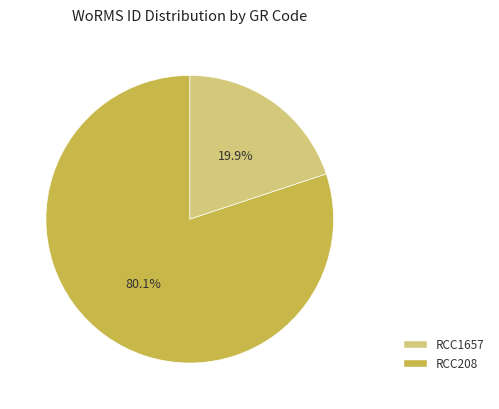

Which slice is the largest?

RCC208